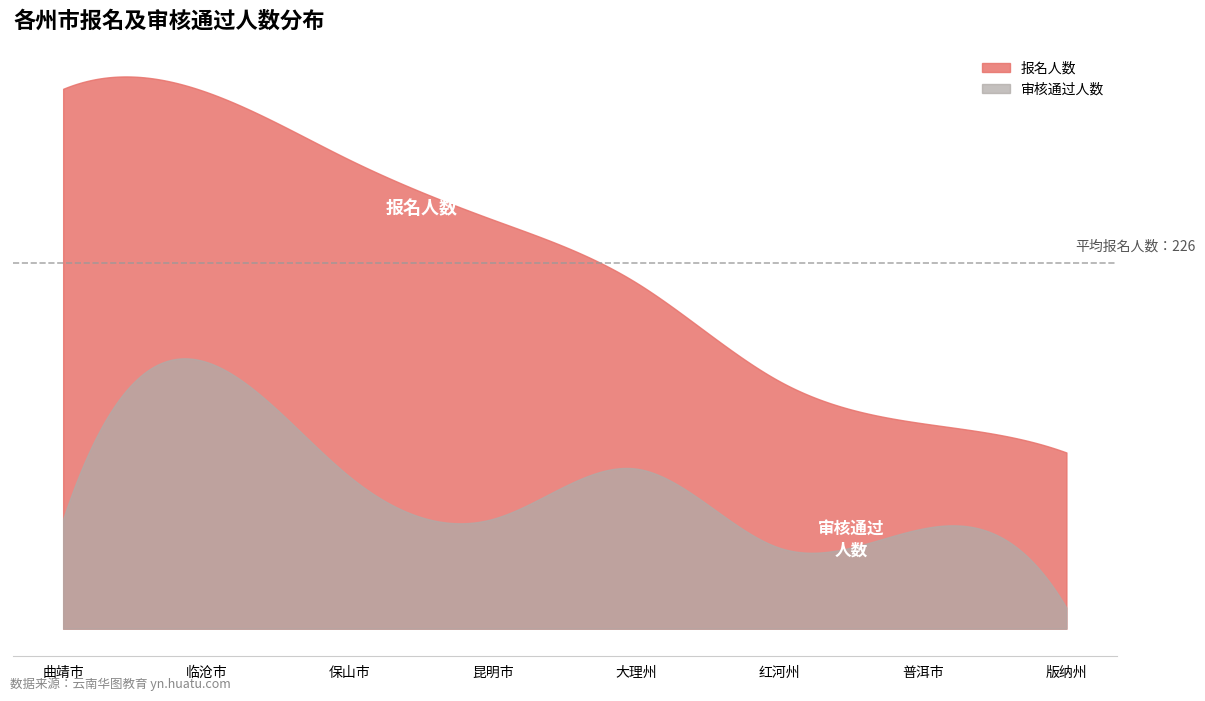

Which series has the largest range (max minus min)?

报名人数